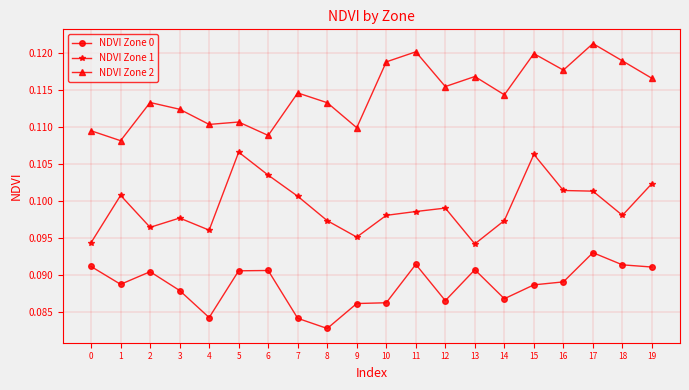

Count the NDVI Zone 1 values in the range 0 to 1.

20